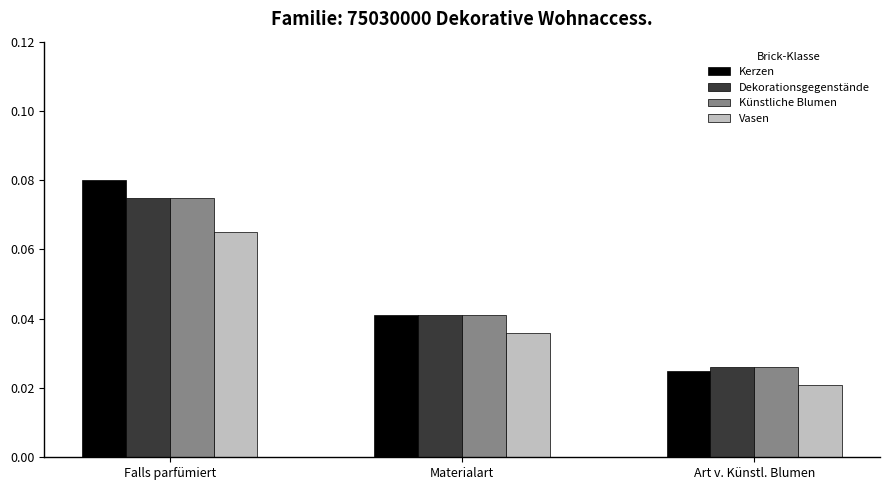

The Kerzen series shows 0.1 at Materialart. True or false?

False